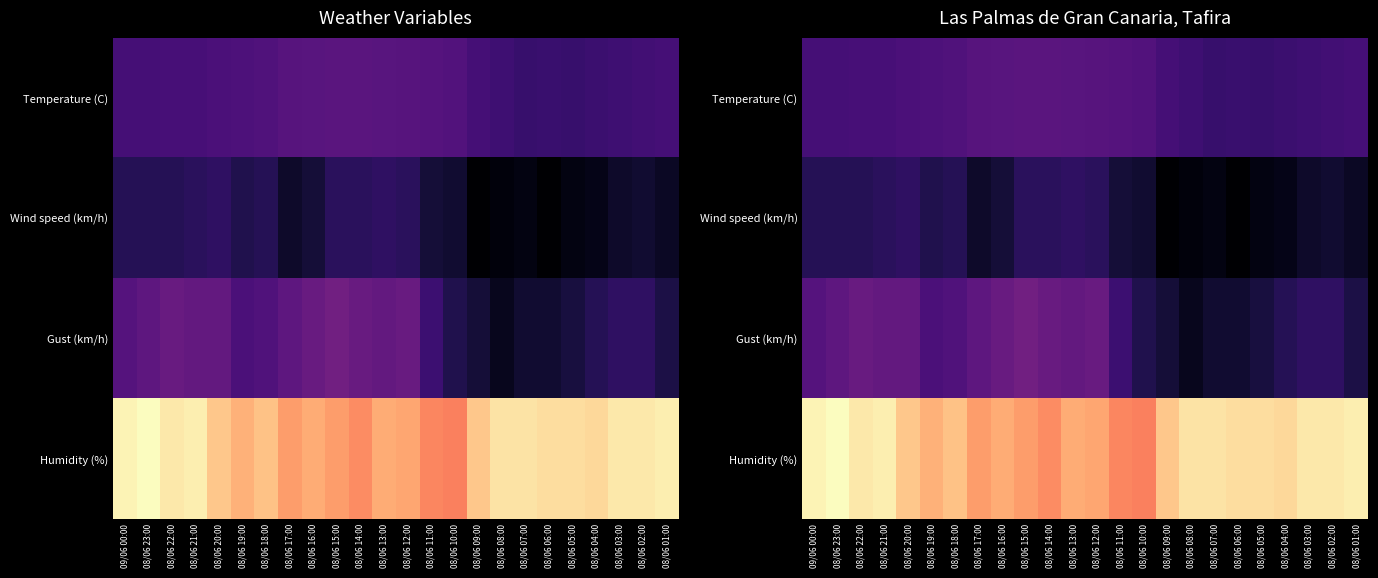

At how many categories does at least one series exceed 26?

24